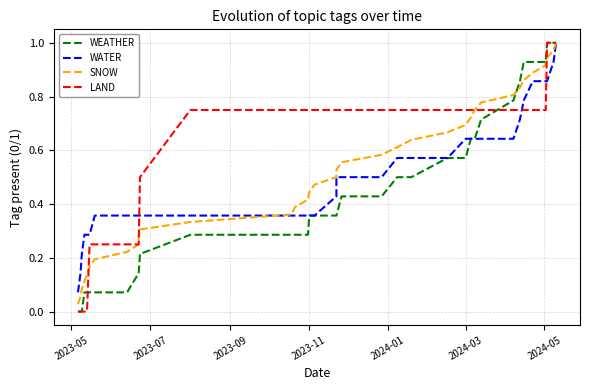

Which category has the lowest value across all series?

2023-05